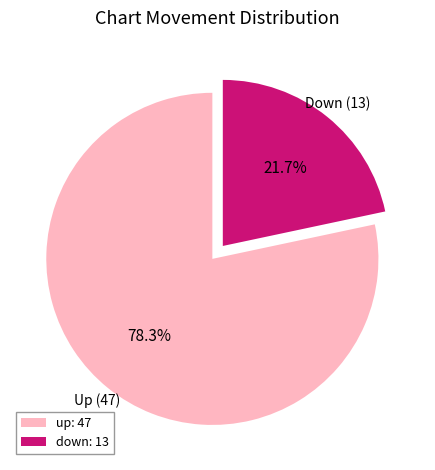

Is it true that down is 12% of the pie?

False